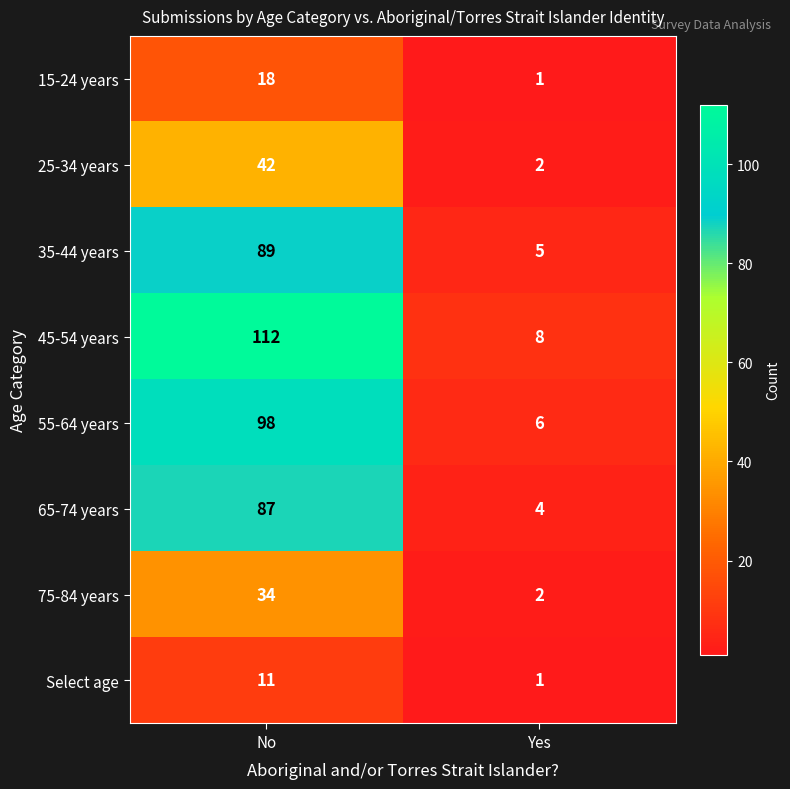

What is the maximum value for 65-74 years?

87